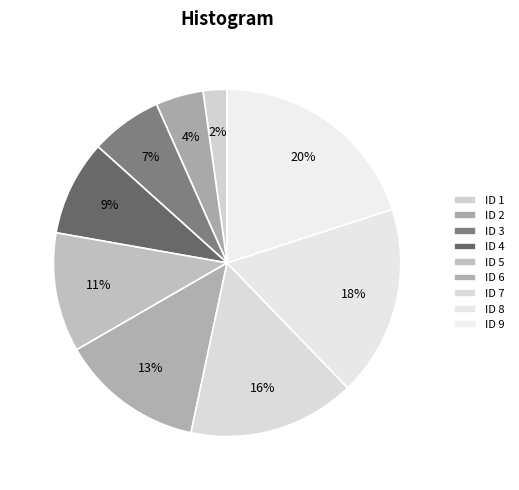

Count the number of slices in the pie.

9